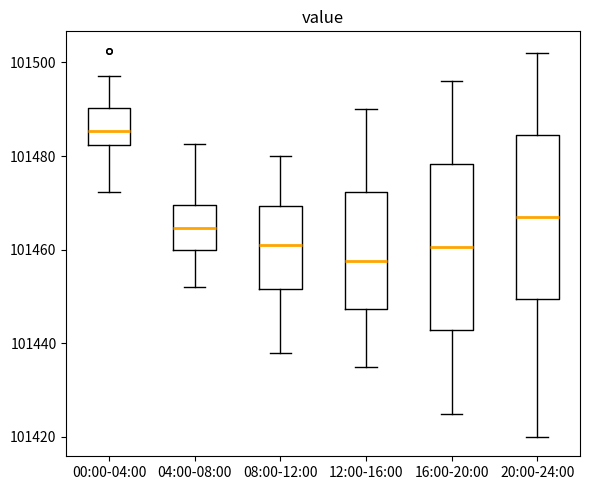

Where does the median line of the box for 20:00-24:00 sit on the y-axis? The values are not printed on the chart, so give them approximately, as read against the axis.

101468